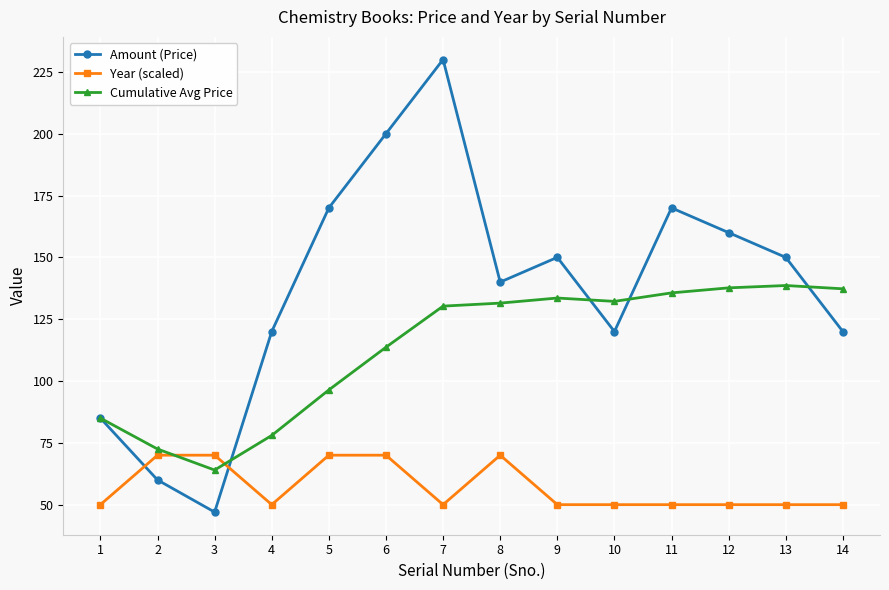

What is the approximate value of Year (scaled) at 13?

50.0